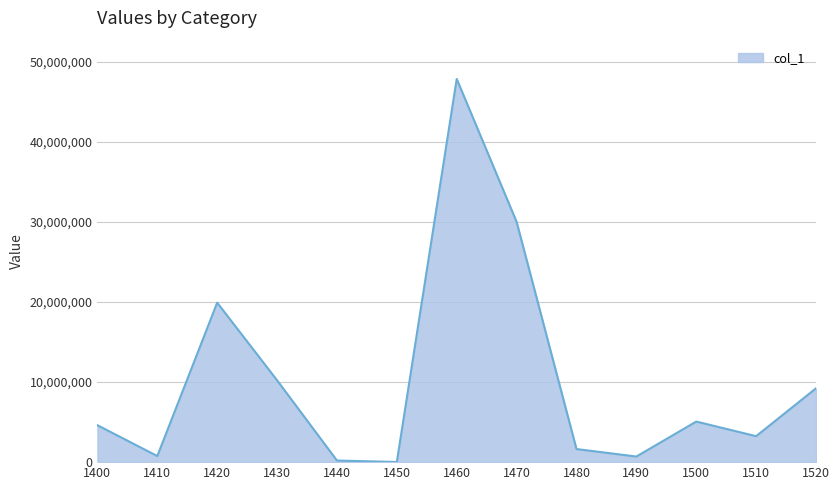

How many lines are shown in the chart?

1